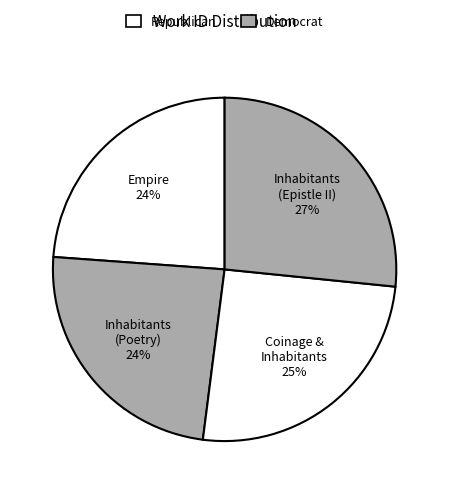

How many slices are in this pie chart?

4